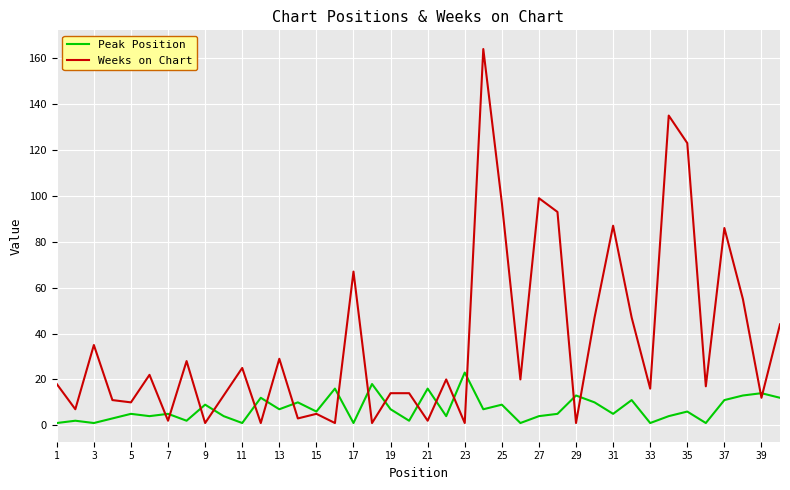

Which series has the largest total across all categories?

Weeks on Chart